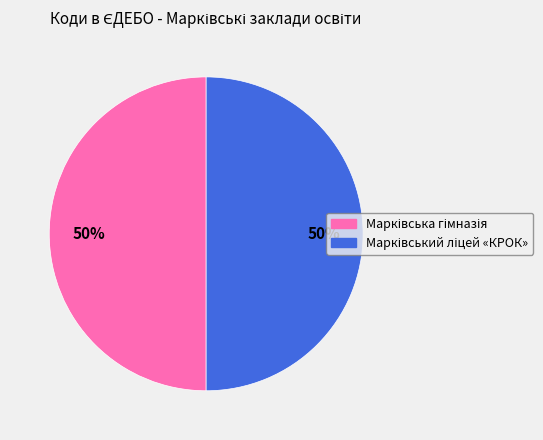

To the nearest percent, what is the average slice percentage?

50%